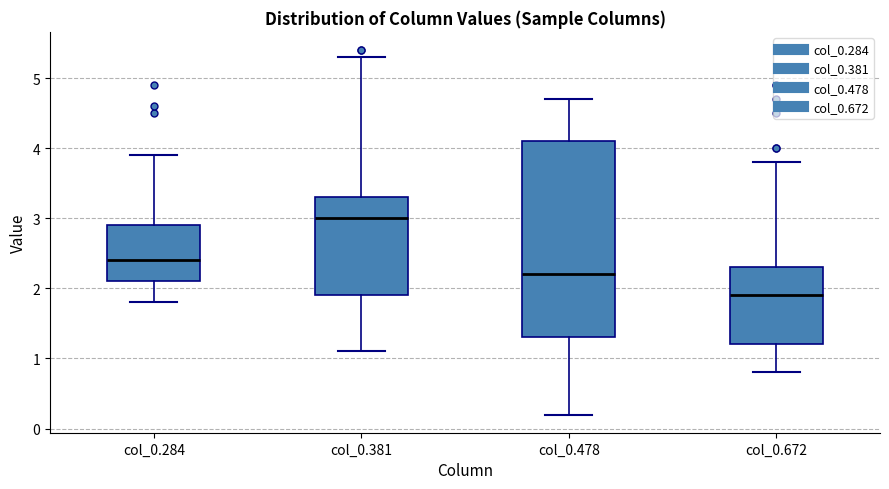

Where does the lower whisker of the box for col_0.478 end on the y-axis? The values are not printed on the chart, so give them approximately, as read against the axis.

0.2